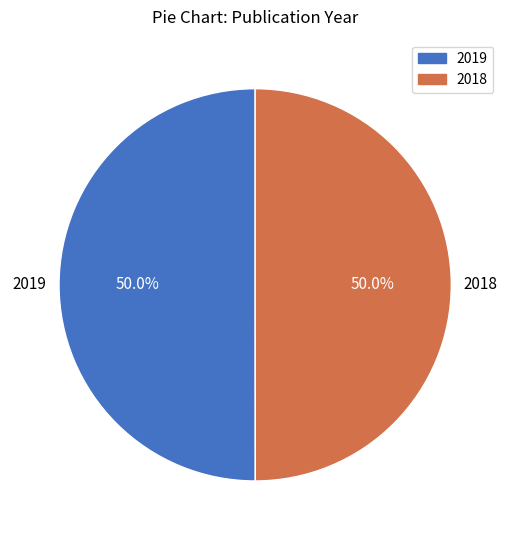

What portion of the pie excludes 2018?

50.0%